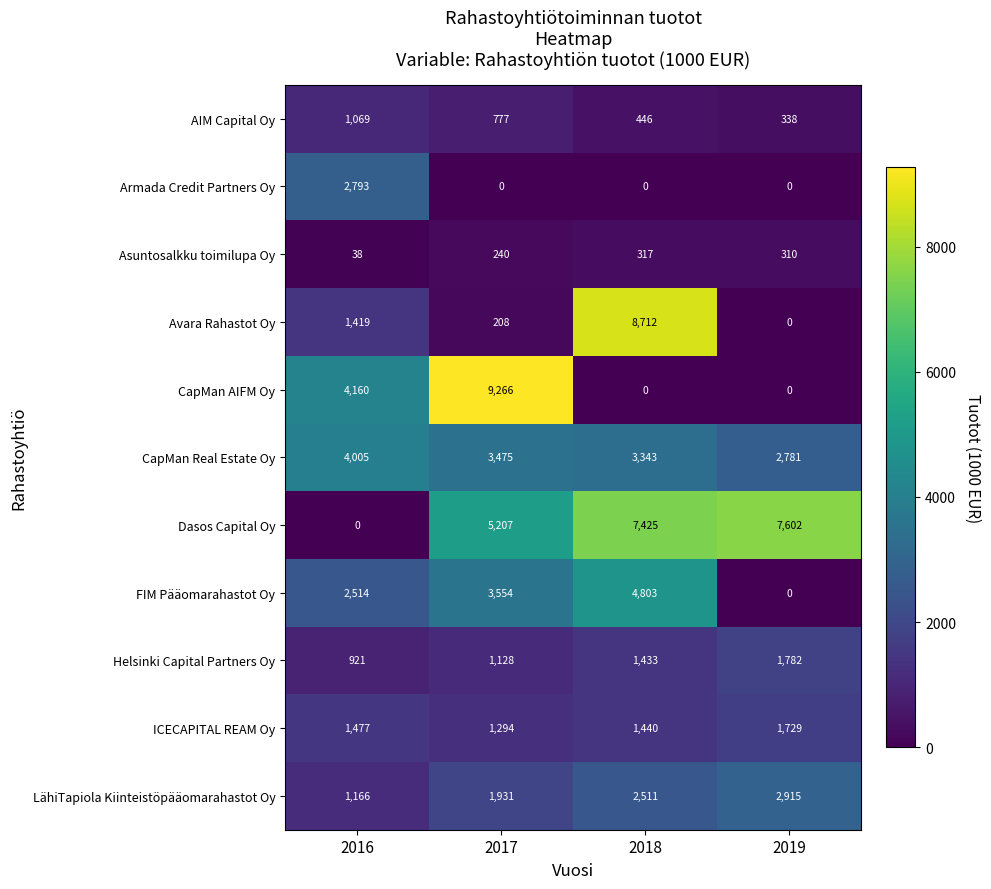

What is the difference between the second highest and second lowest values in the FIM Pääomarahastot Oy series?

1040